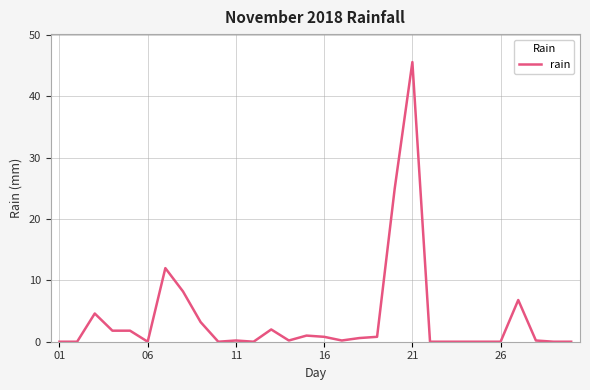

What is the difference between the maximum and minimum values?

45.6